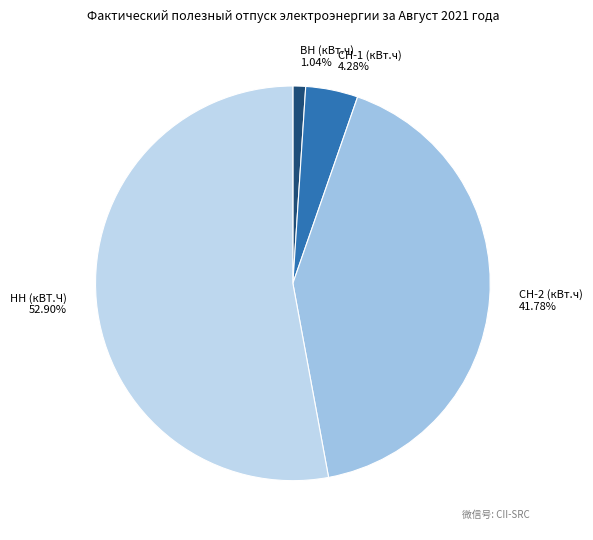

To the nearest percent, what portion does СН-2 (кВт.ч) represent?

42%